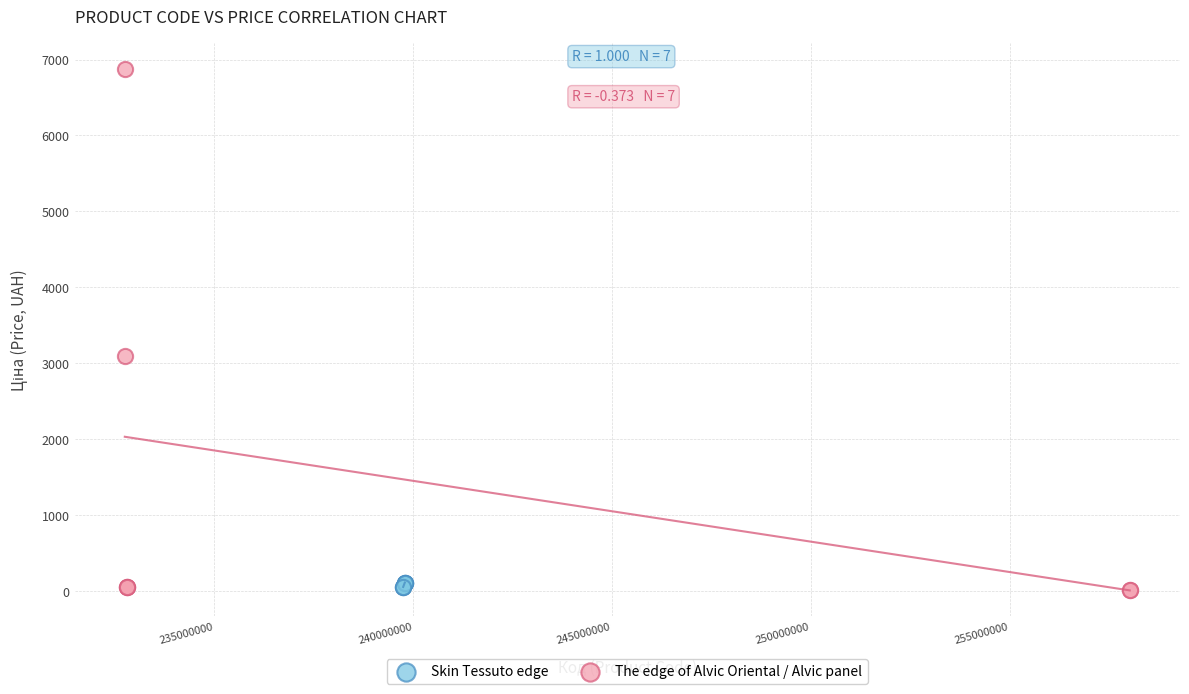

Which series has the largest Y range (max minus min)?

The edge of Alvic Oriental / Alvic panel